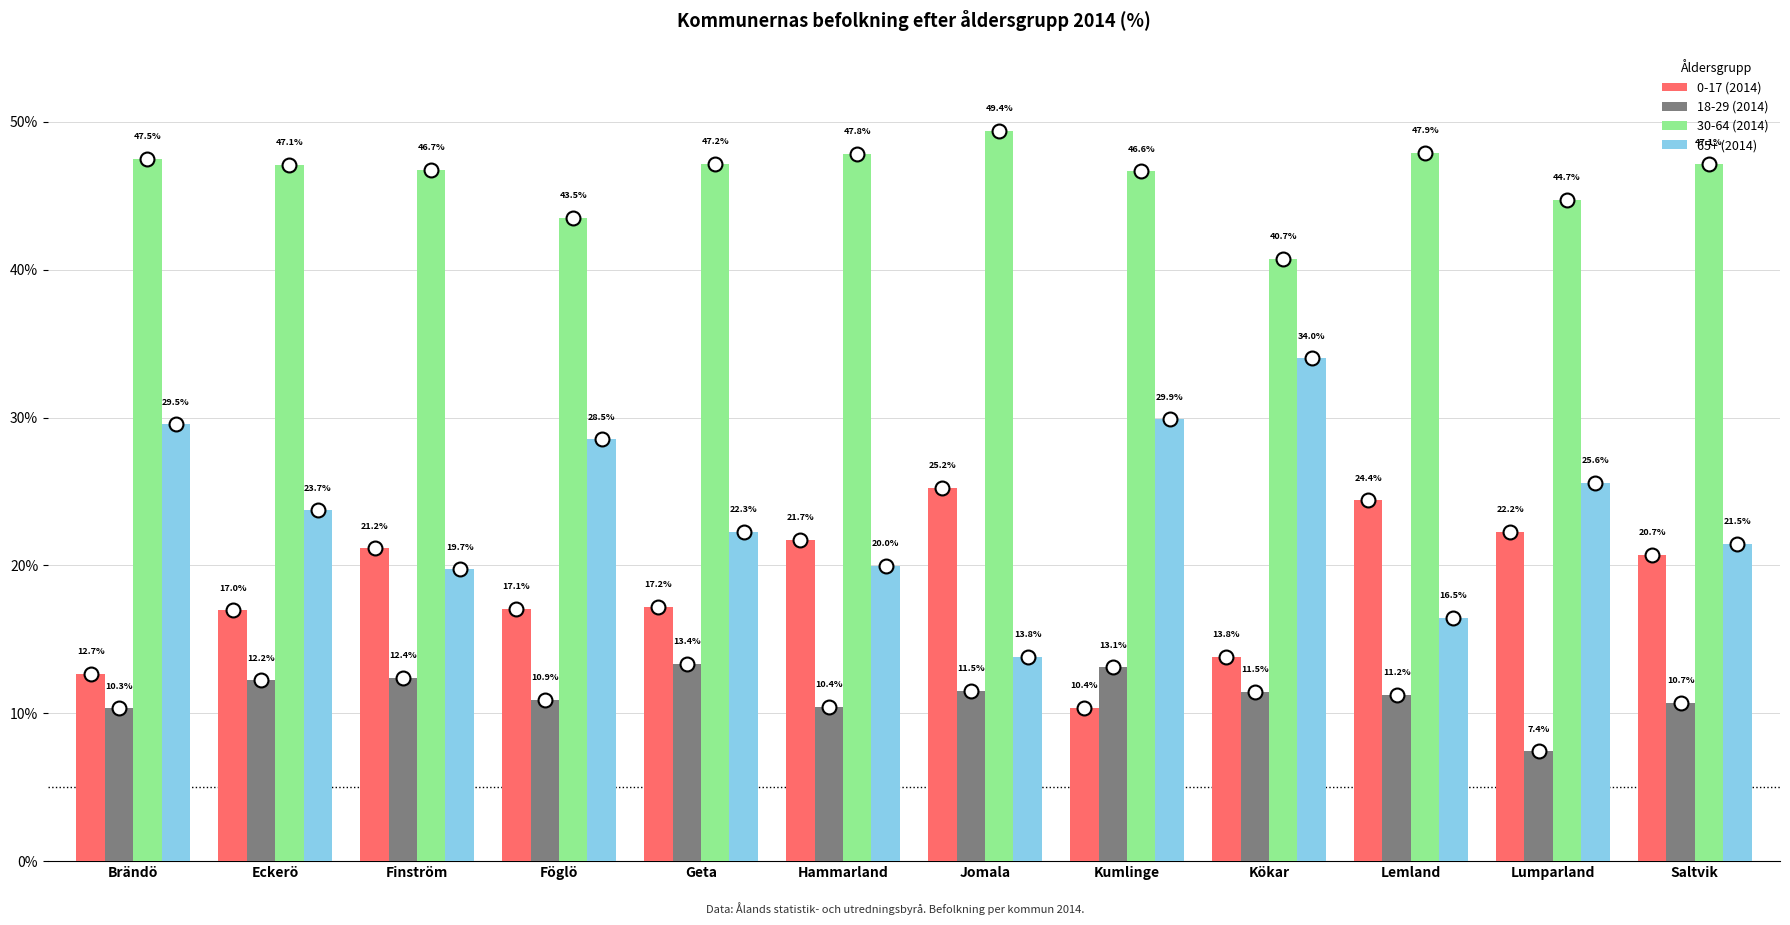

Which series has the largest total across all categories?

30-64 (2014)